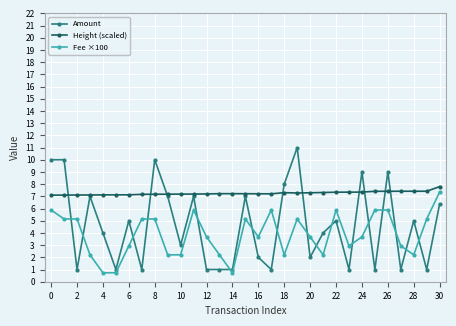

True or false: Fee ×100 and Height (scaled) intersect in this chart.

False